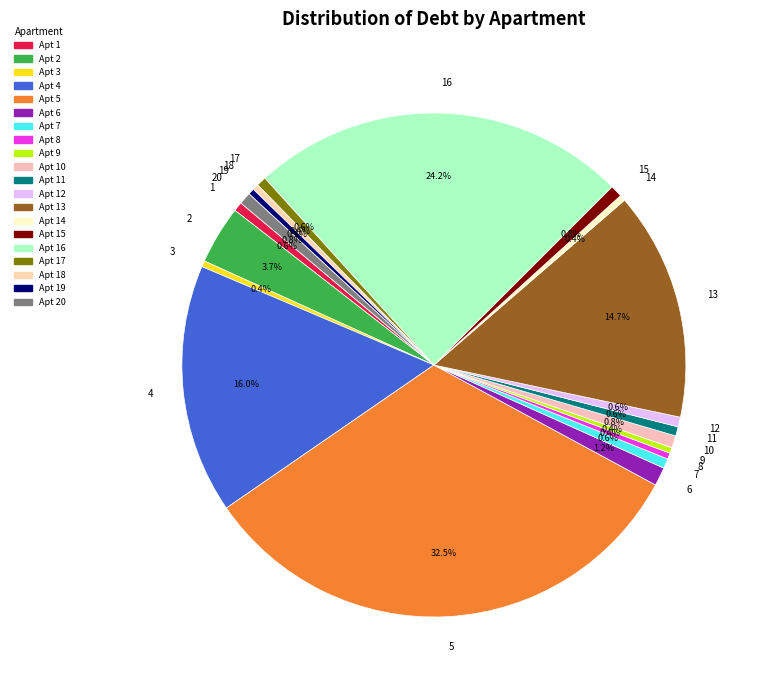

Which category has the biggest portion of the pie?

5